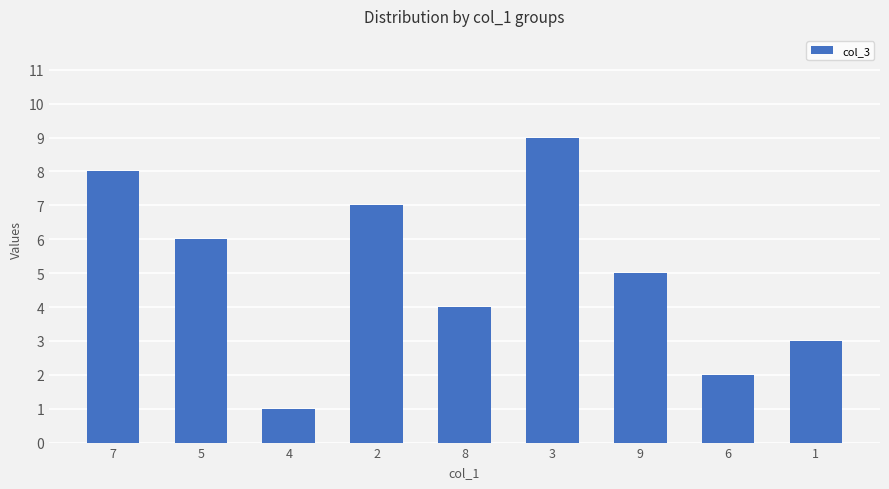

What is the label of the 4th bar from the right?

3